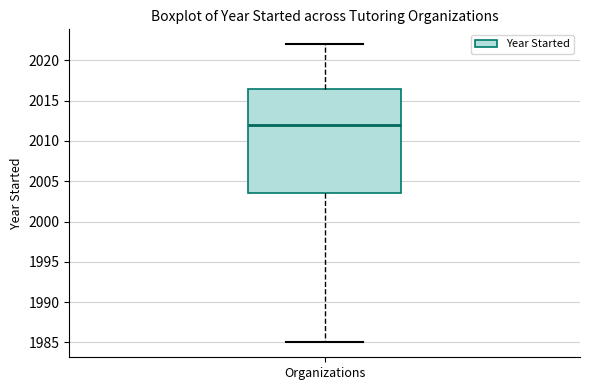

Read this box plot against the y-axis: the position of the median line, the range covered by the box, and the ends of both whiskers. The values are not printed on the chart, so give them approximately, as read against the axis.

median 2012.0, box 2003.5 to 2016.5, whiskers 1985.0 to 2022.0